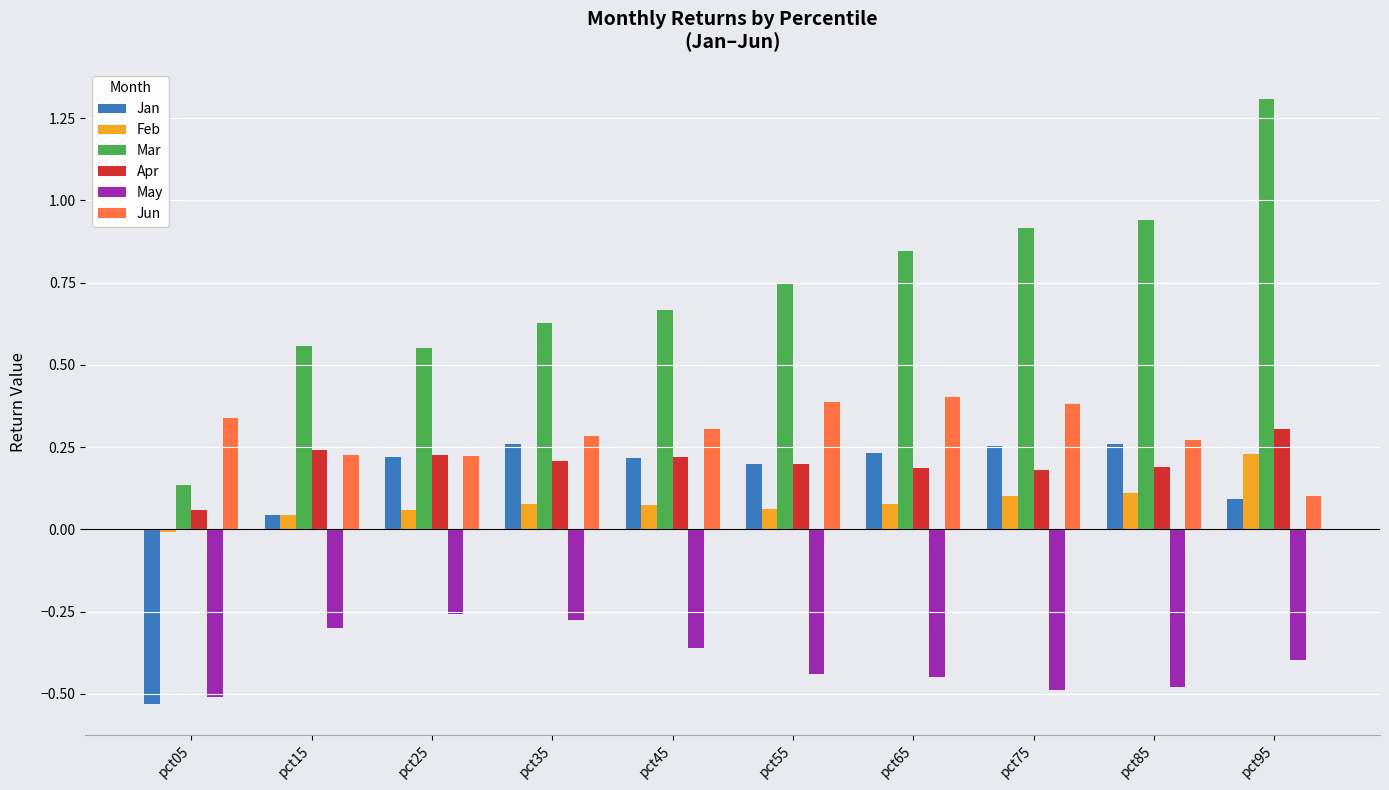

What is the sum of the Apr values at pct35 and pct15?

0.4